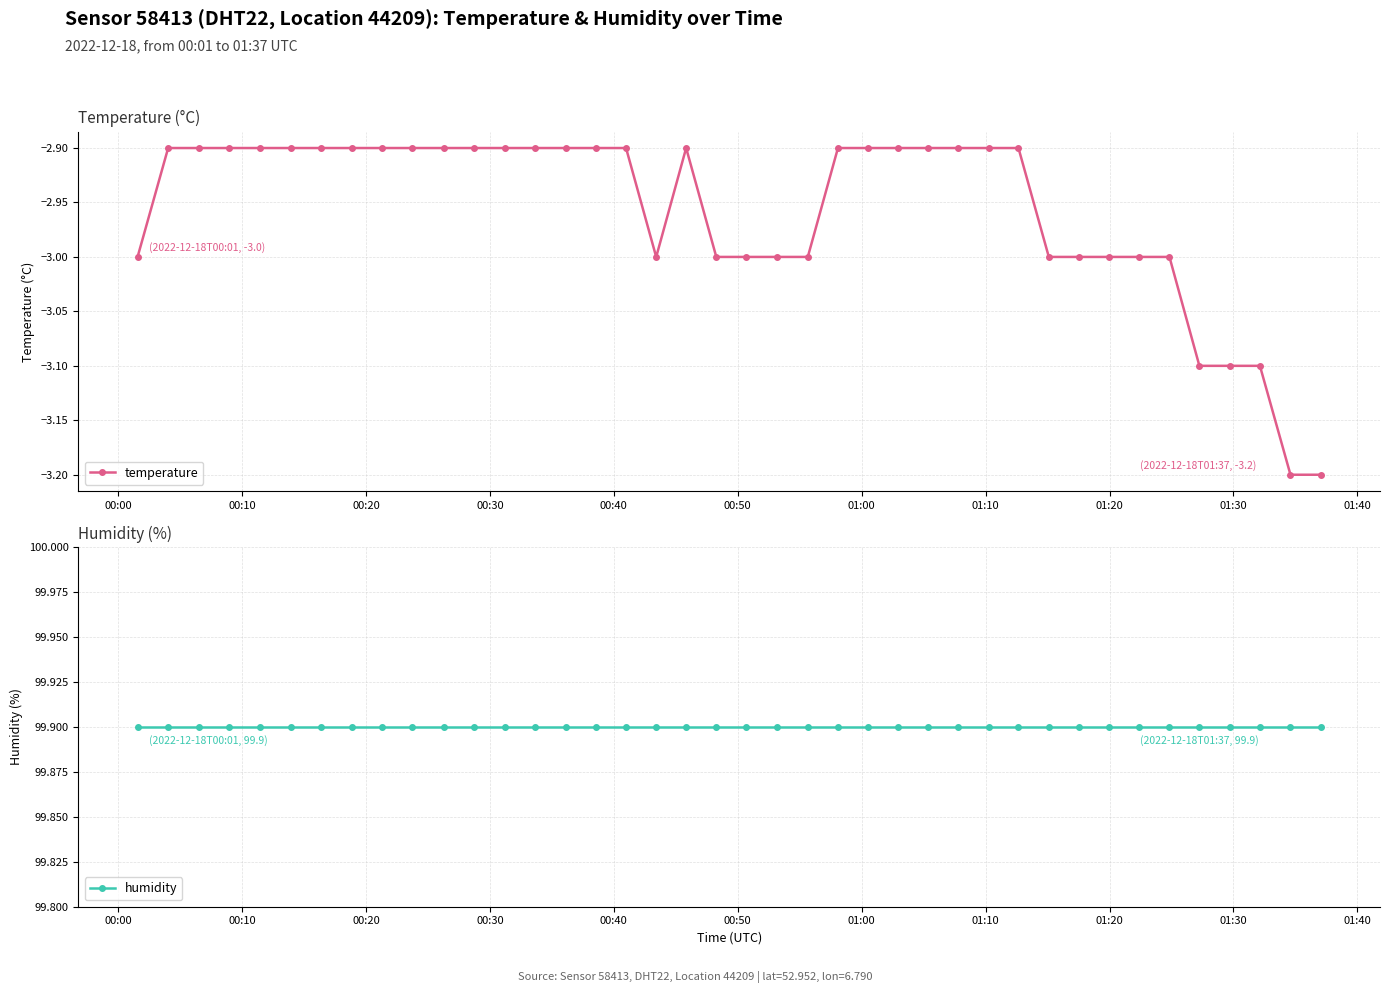

What is the value of the temperature point at the 19th from the left?

-2.9